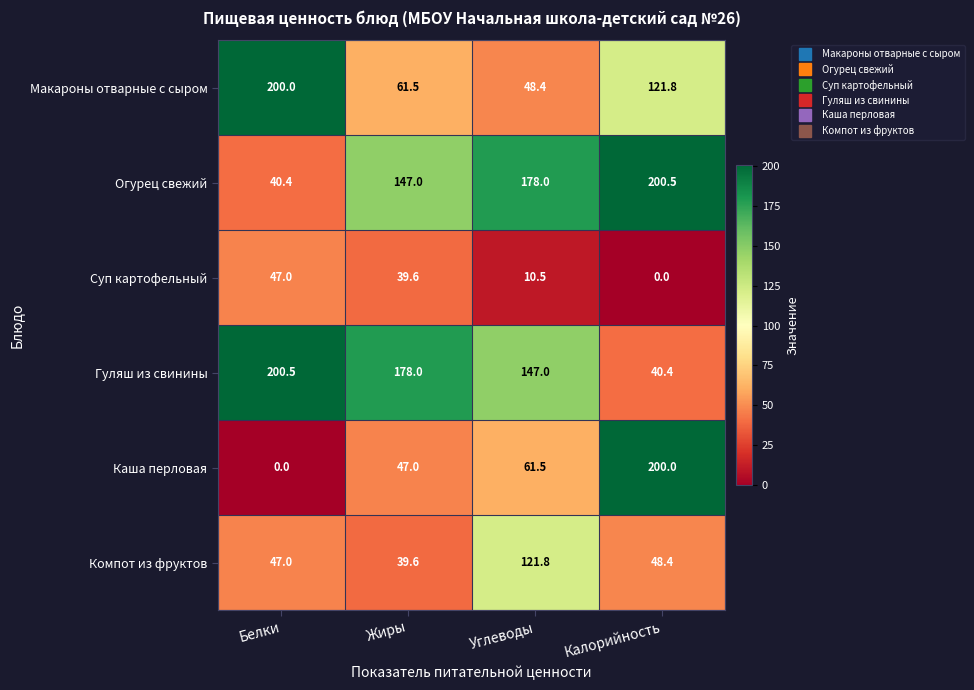

Is it true that Гуляш из свинины equals 147.0 at Углеводы?

True